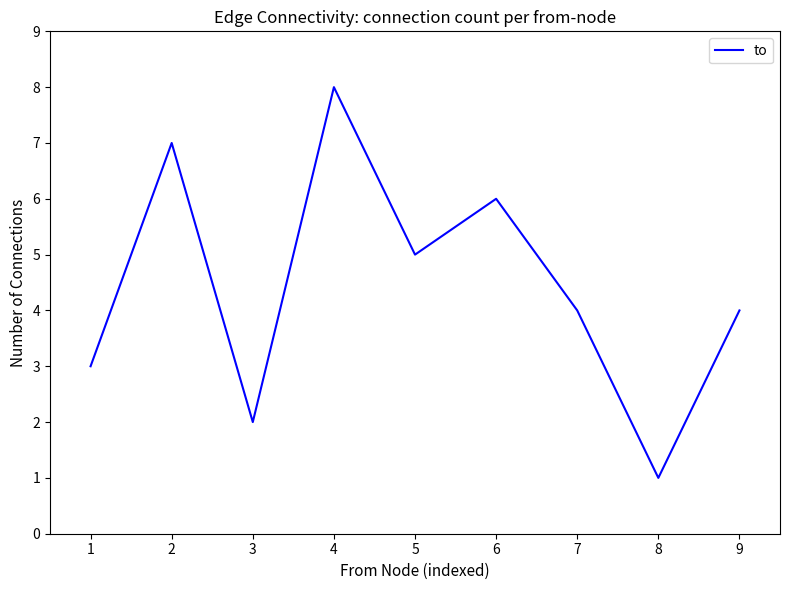

The chart shows a value of 4 at 9. True or false?

True